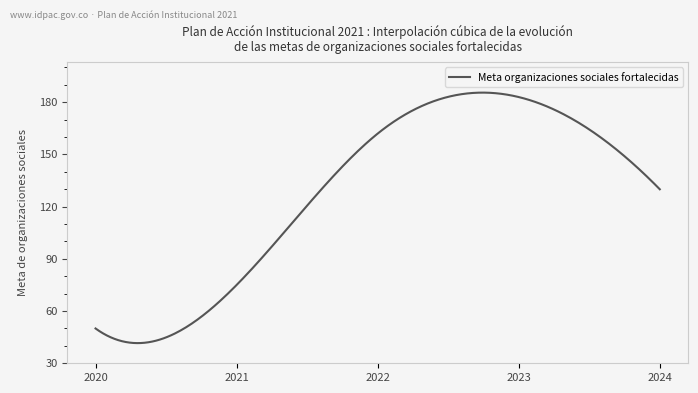

What is the difference between the maximum and minimum values?

144.0